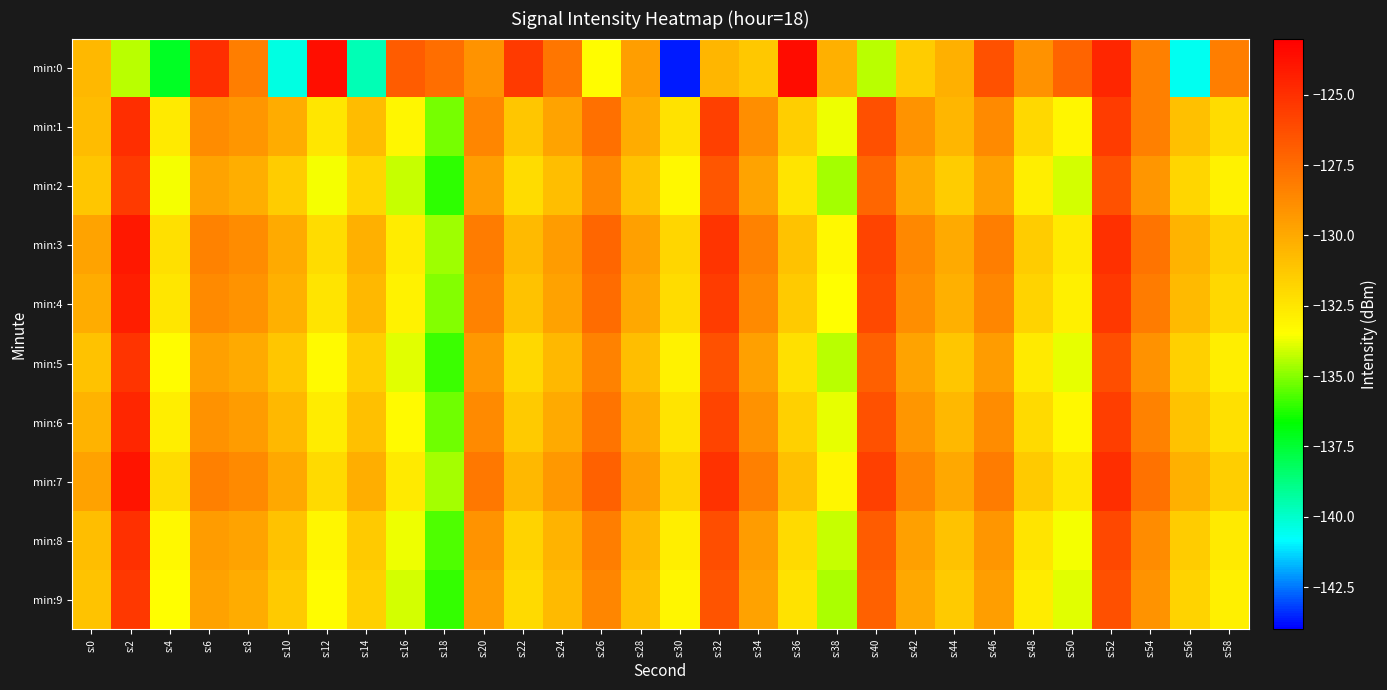

Which label corresponds to the smallest value in the chart?

s:30